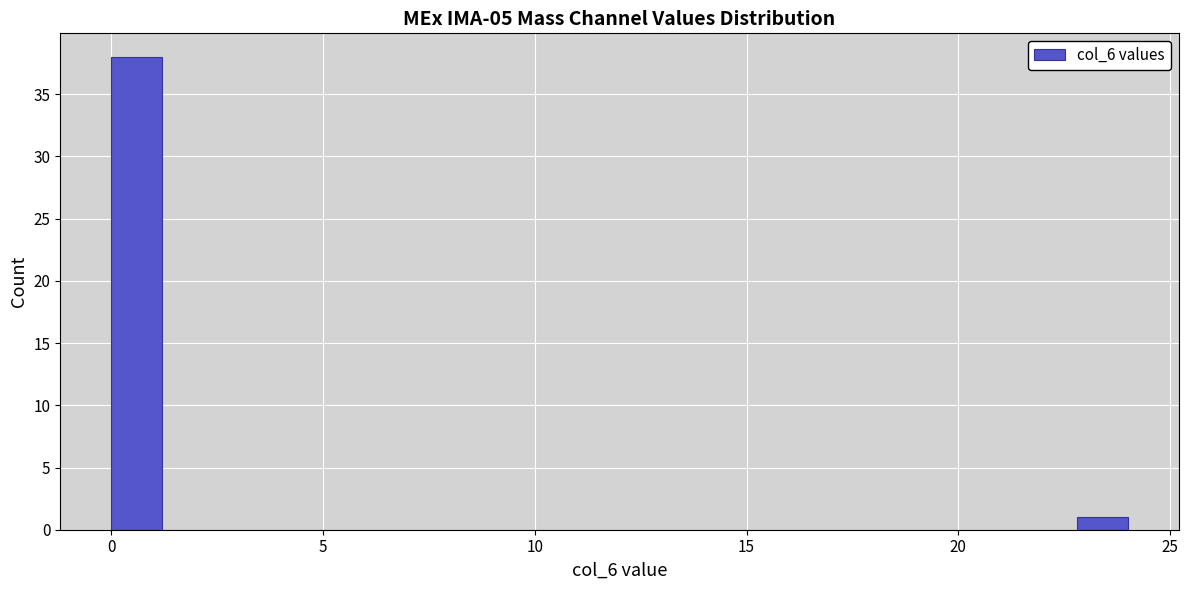

Read against the x-axis, roughly where is the centre of the tallest bar?

0.5